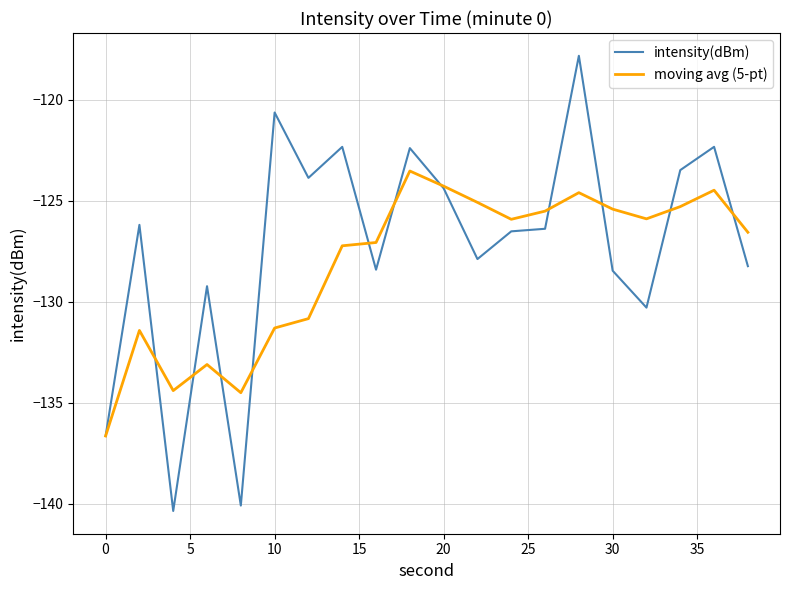

List the series in order of their peak value, lowest first.

moving avg (5-pt), intensity(dBm)